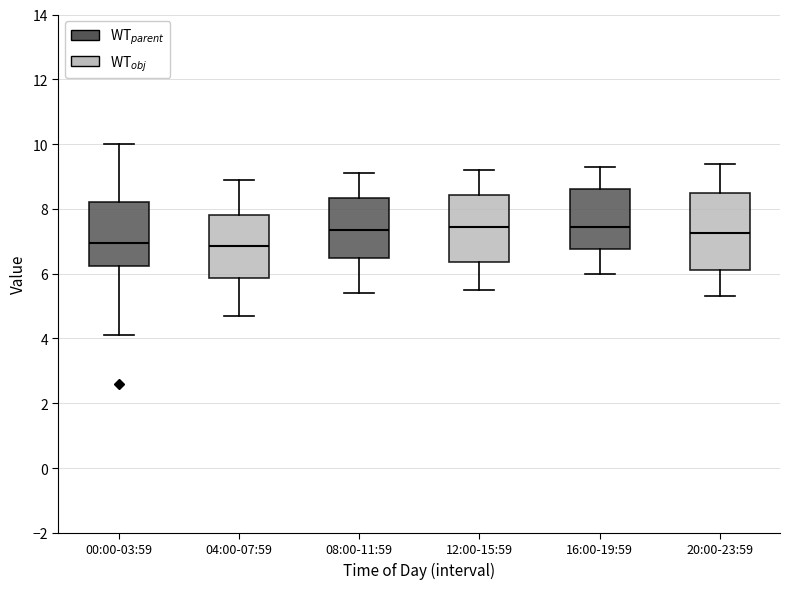

Reading left to right, transcribe this box plot: for each box, give where its median line is, the range the box spans, and where its two whiskers end, as read against the y-axis. The values are not printed on the chart, so give them approximately, as read against the axis.

00:00-03:59: median 7.0, box 6.2 to 8.2, whiskers 4.2 to 10.0
04:00-07:59: median 6.8, box 5.8 to 7.8, whiskers 4.8 to 9.0
08:00-11:59: median 7.4, box 6.4 to 8.4, whiskers 5.4 to 9.2
12:00-15:59: median 7.4, box 6.4 to 8.4, whiskers 5.6 to 9.2
16:00-19:59: median 7.4, box 6.8 to 8.6, whiskers 6.0 to 9.4
20:00-23:59: median 7.2, box 6.2 to 8.6, whiskers 5.4 to 9.4